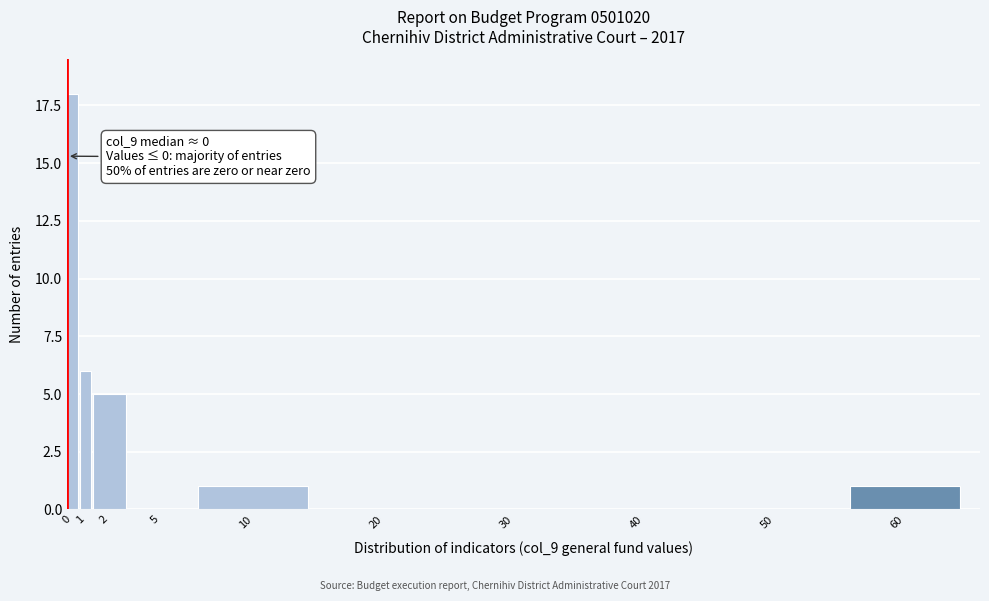

Reading right to left, extract all data points from this chart.

60=1	50=0	40=0	30=0	20=0	10=1	5=0	2=5	1=6	0=18